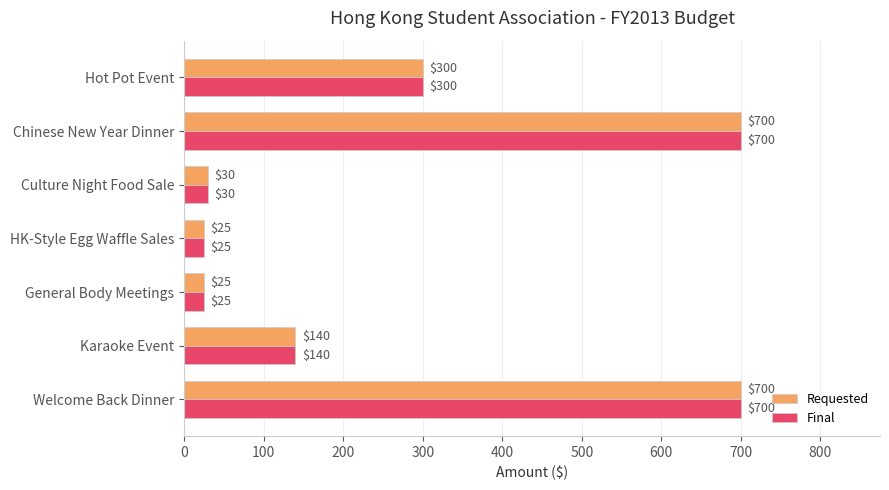

True or false: Requested has a value of 700 at Chinese New Year Dinner.

True